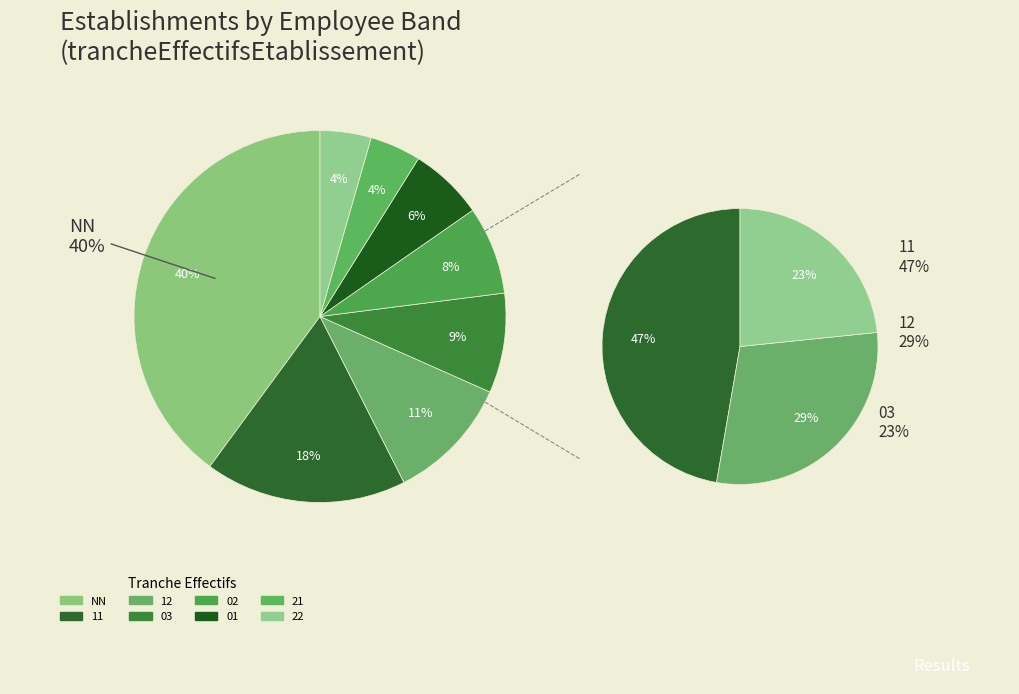

Is the sum of NN and 21 greater than half?

No